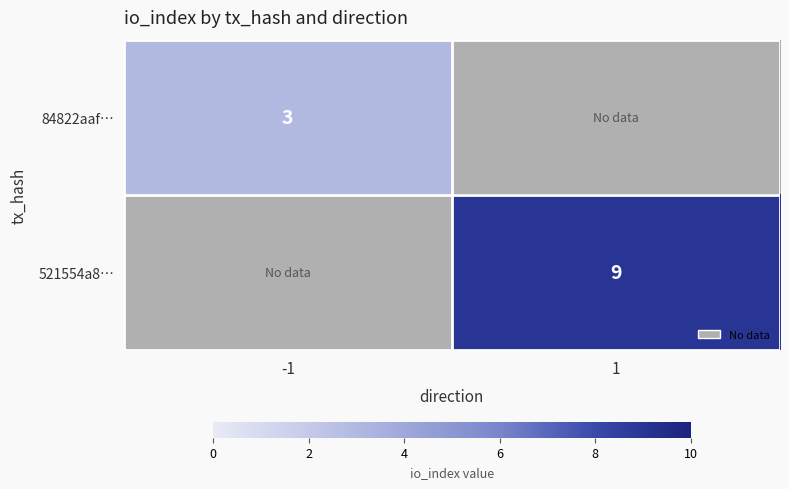

Is it true that 521554a8… equals 3 at 1?

False